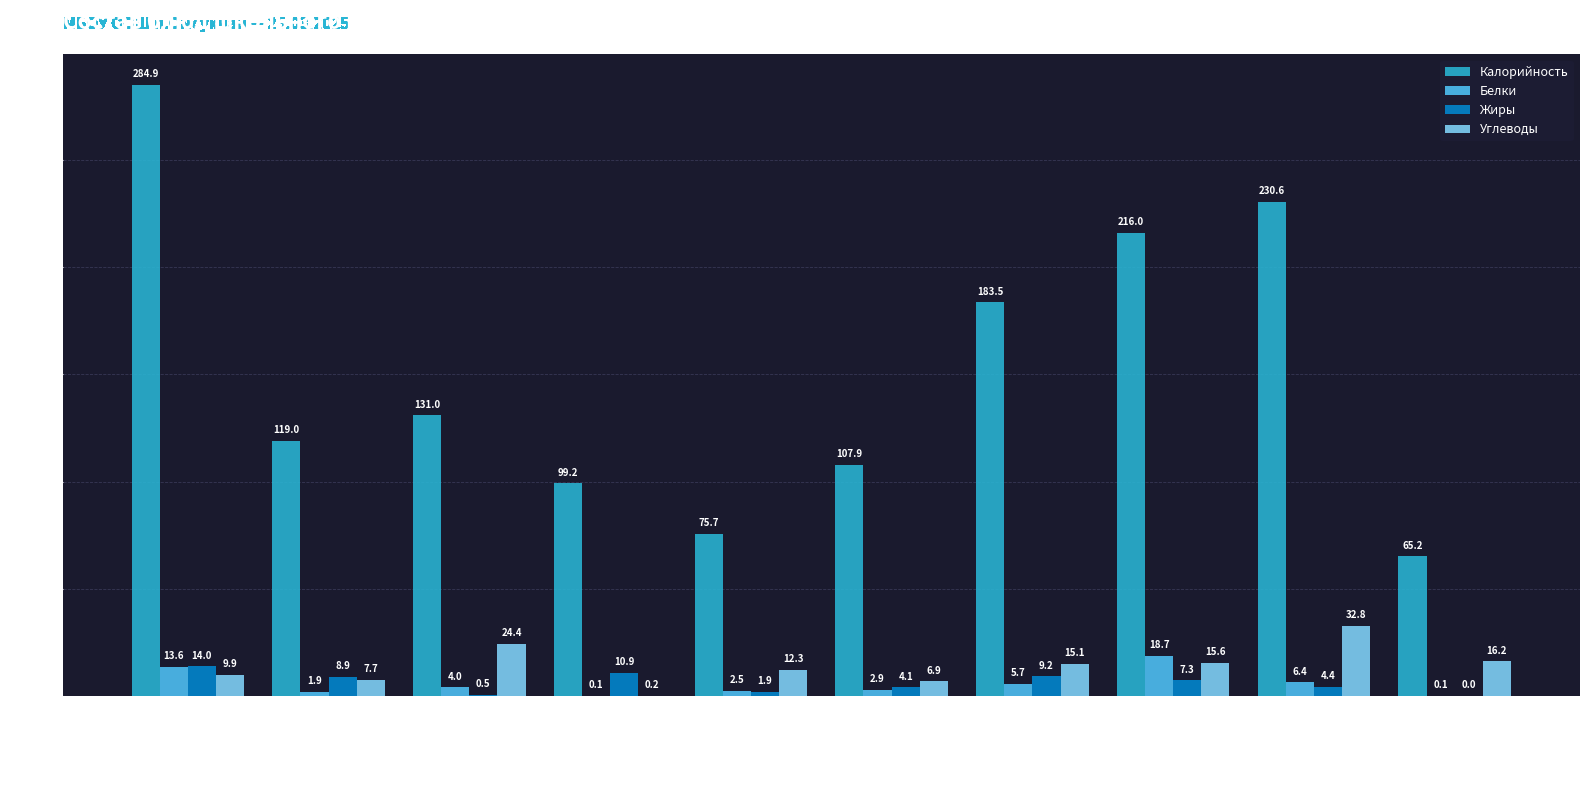

True or false: Жиры has a value of 0.5 at Батон.

True